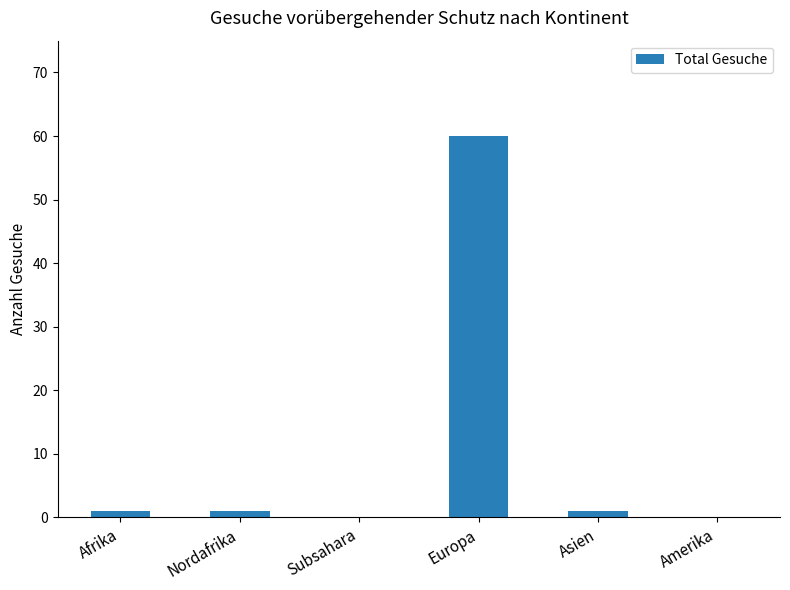

What is the greatest value displayed?

60